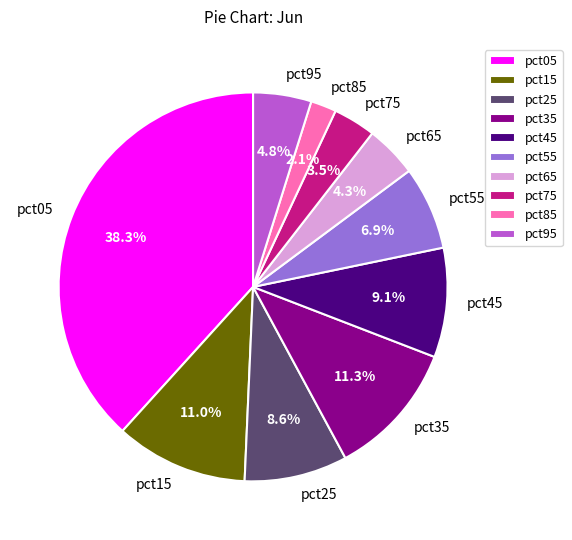

How many slices are in this pie chart?

10